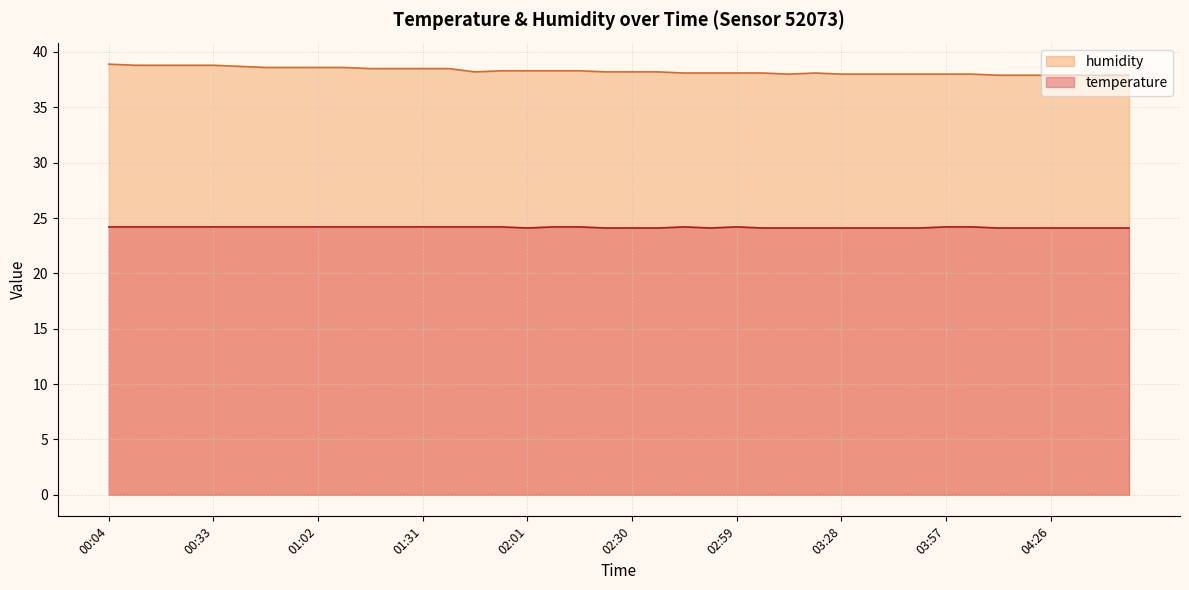

Reading left to right, transcribe all the data shown in this chart.

temperature: 00:04=24.2	00:12=24.2	00:19=24.2	00:26=24.2	00:33=24.2	00:41=24.2	00:48=24.2	00:55=24.2	01:02=24.2	01:10=24.2	01:17=24.2	01:24=24.2	01:31=24.2	01:39=24.2	01:46=24.2	01:53=24.2	02:01=24.1	02:08=24.2	02:15=24.2	02:22=24.1	02:30=24.1	02:37=24.1	02:44=24.2	02:51=24.1	02:59=24.2	03:06=24.1	03:13=24.1	03:20=24.1	03:28=24.1	03:35=24.1	03:42=24.1	03:49=24.1	03:57=24.2	04:04=24.2	04:11=24.1	04:18=24.1	04:26=24.1	04:33=24.1	04:40=24.1	04:48=24.1
humidity: 00:04=38.9	00:12=38.8	00:19=38.8	00:26=38.8	00:33=38.8	00:41=38.7	00:48=38.6	00:55=38.6	01:02=38.6	01:10=38.6	01:17=38.5	01:24=38.5	01:31=38.5	01:39=38.5	01:46=38.2	01:53=38.3	02:01=38.3	02:08=38.3	02:15=38.3	02:22=38.2	02:30=38.2	02:37=38.2	02:44=38.1	02:51=38.1	02:59=38.1	03:06=38.1	03:13=38.0	03:20=38.1	03:28=38.0	03:35=38.0	03:42=38.0	03:49=38.0	03:57=38.0	04:04=38.0	04:11=37.9	04:18=37.9	04:26=37.9	04:33=37.9	04:40=37.9	04:48=37.9